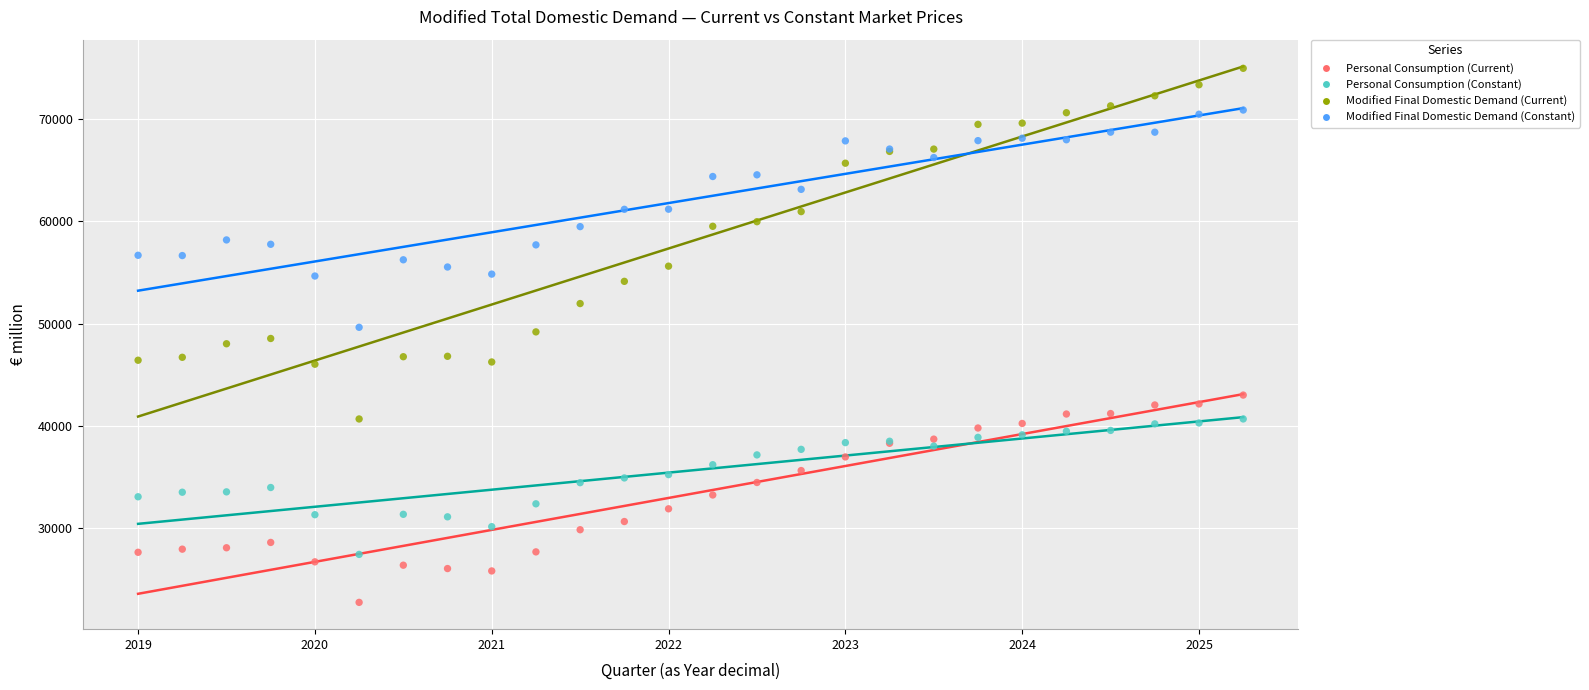

Which series has the largest Y range (max minus min)?

Modified Final Domestic Demand (Current)